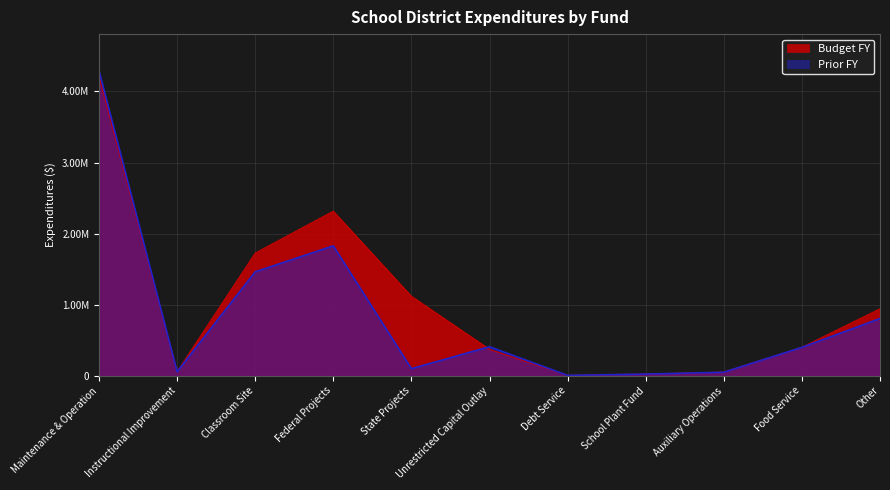

Does the chart have visible grid lines?

Yes